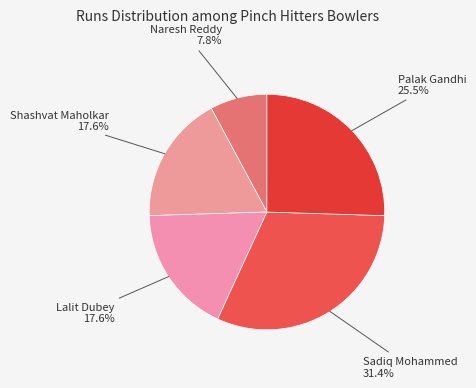

To the nearest percent, what is the difference between the largest and smallest slice percentages?

24%